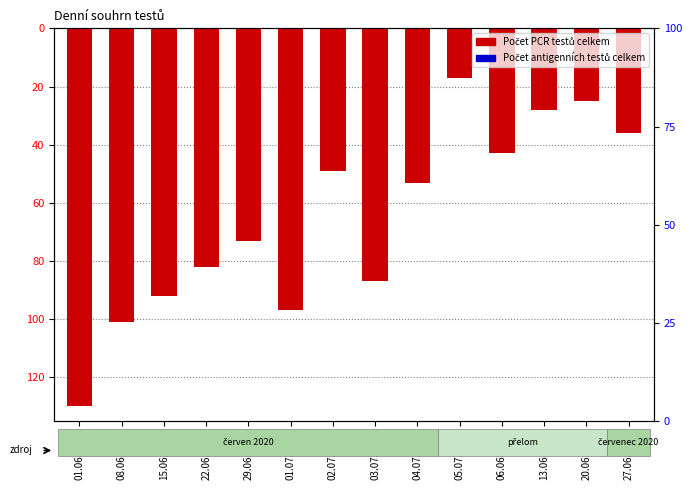

What is the sum of all Počet PCR testů celkem values?

913